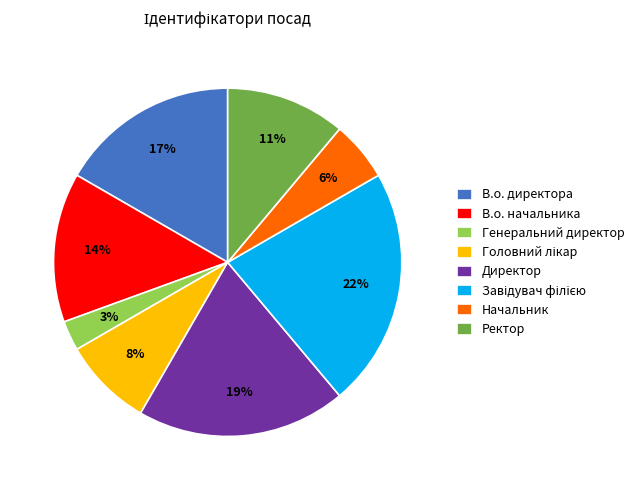

Which slice is the smallest?

Генеральний директор